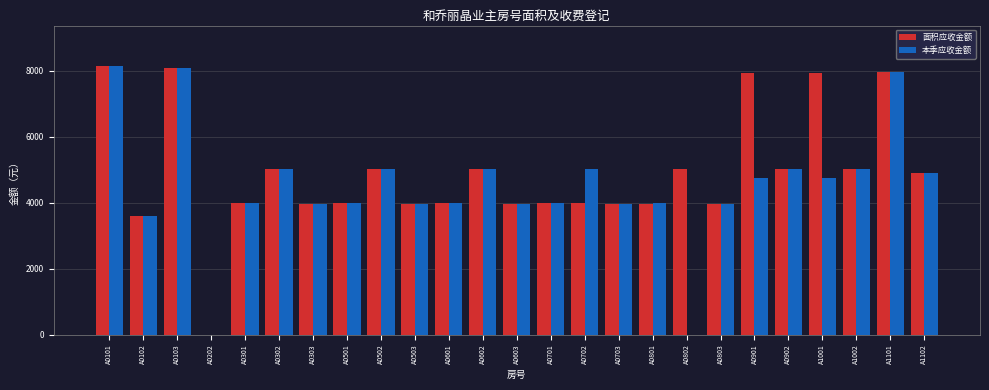

What is the sum of the 面积应收金额 values at A0502 and A0803?

8988.9